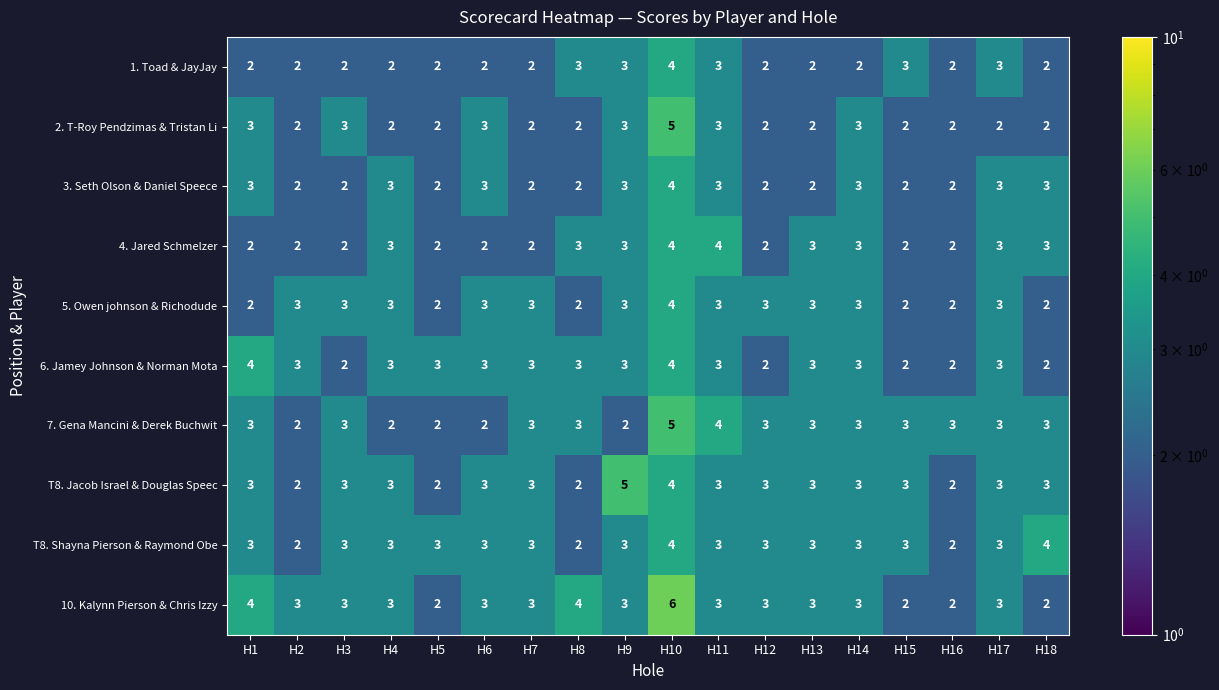

What is the sum of all T8. Shayna Pierson & Raymond Obe values?

53